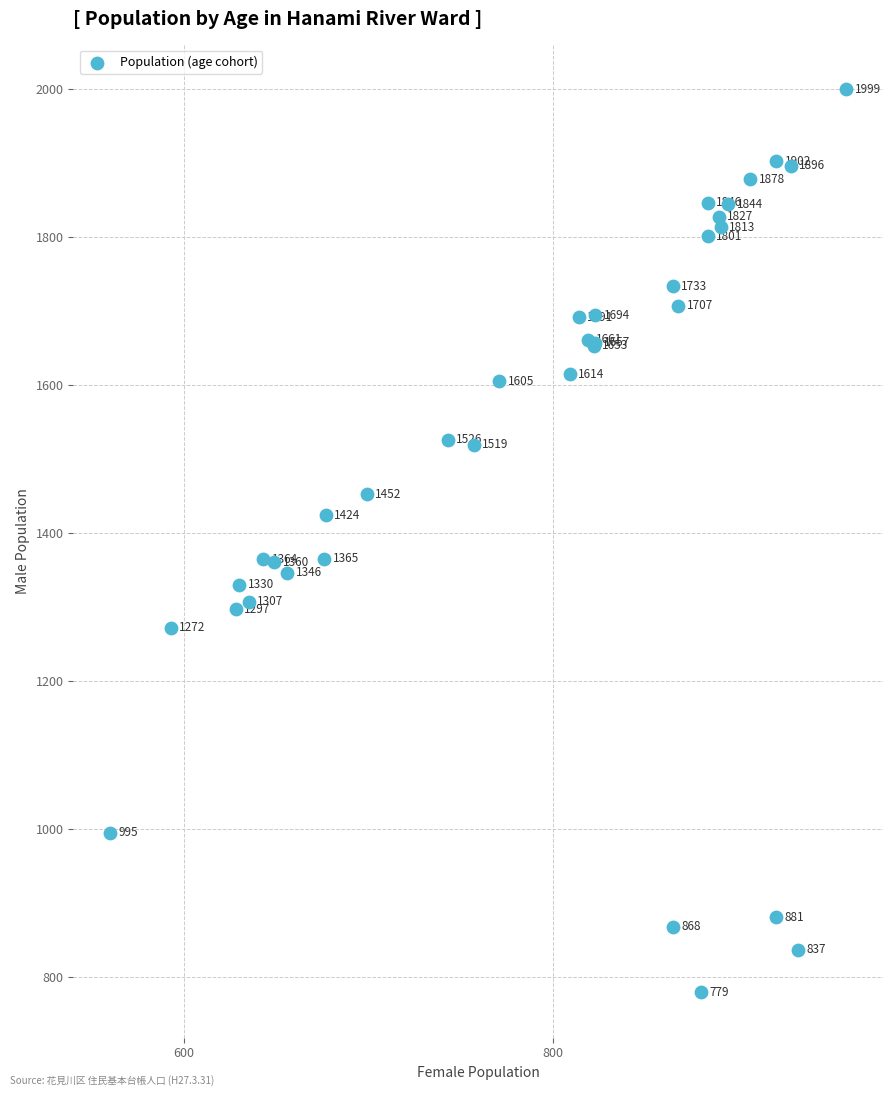

What Y value in the scatter plot is closest to 1389?

1365